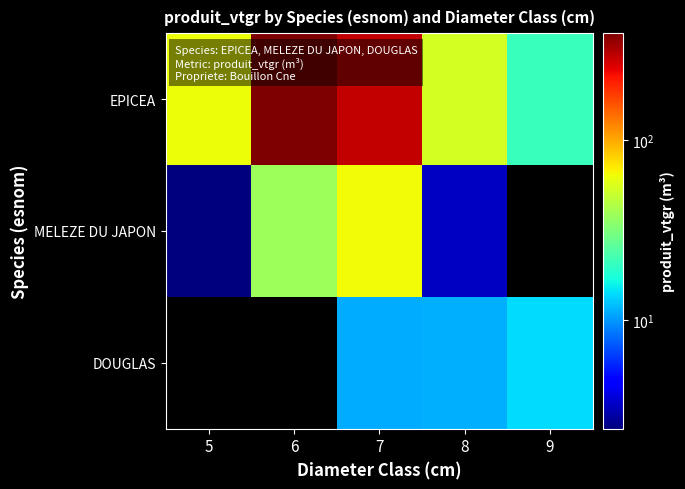

Rank the series at 8 from highest to lowest value.

EPICEA, DOUGLAS, MELEZE DU JAPON